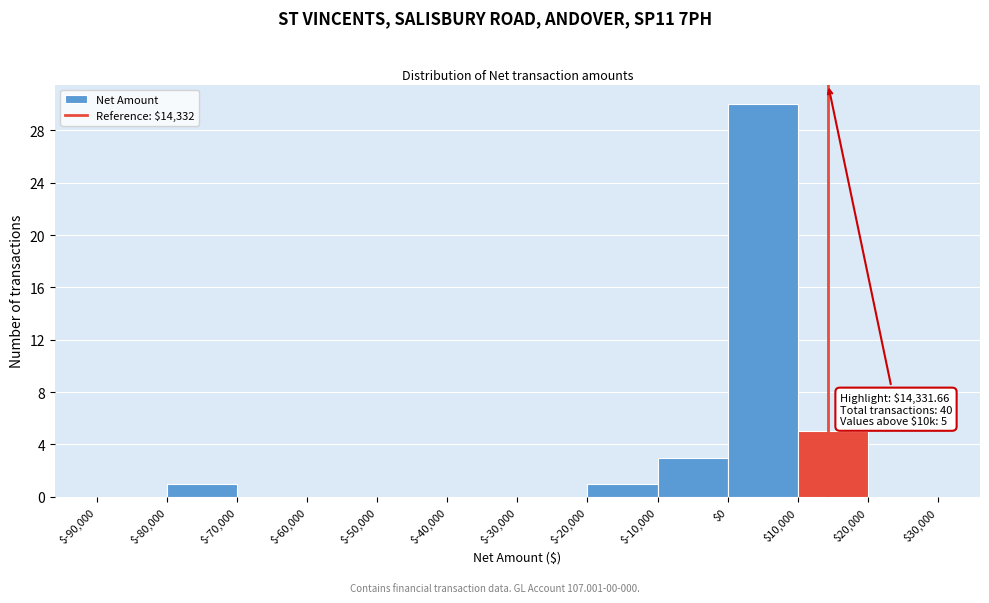

Over which range of the x-axis is the bar tallest?

$0 to $10,000